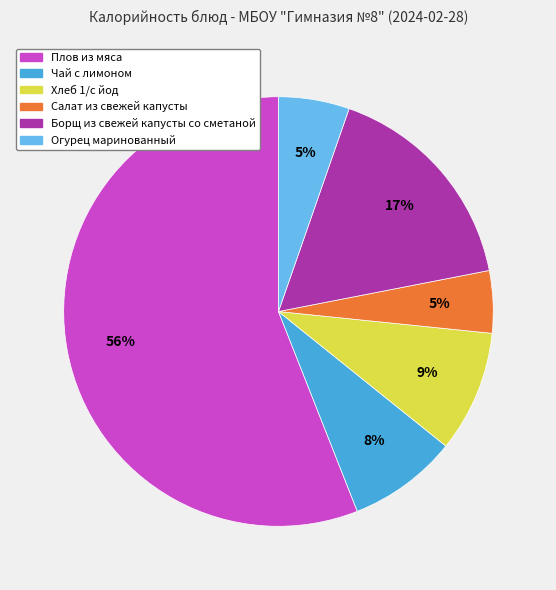

Does Плов из мяса represent more than half of the total?

Yes